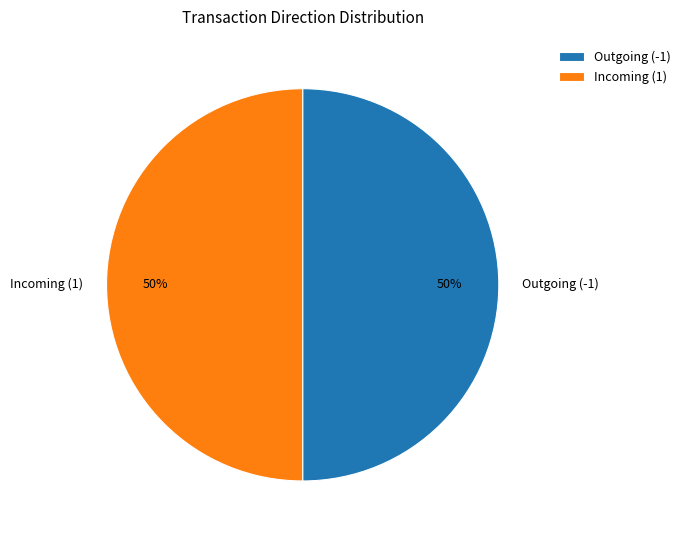

To the nearest percent, what is the combined percentage of Incoming (1) and Outgoing (-1)?

100%